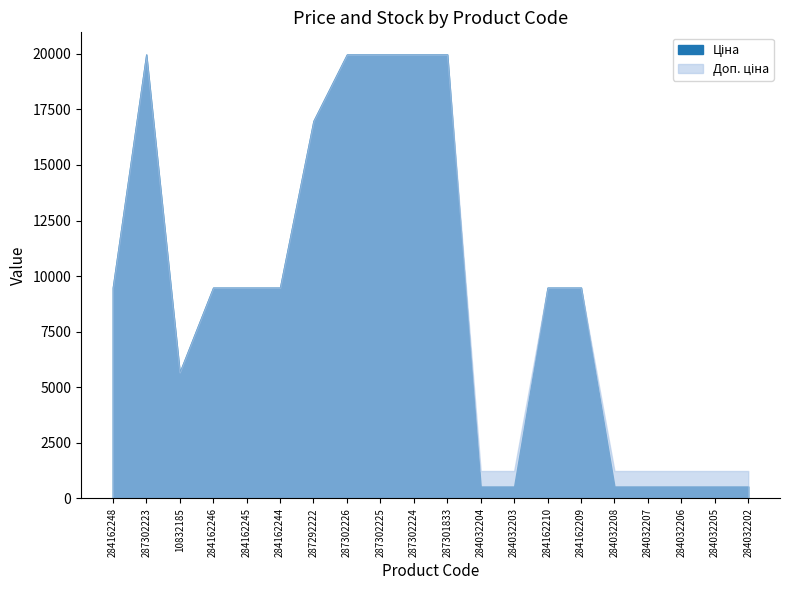

What value does the Ціна series have at 287302223?

19964.2